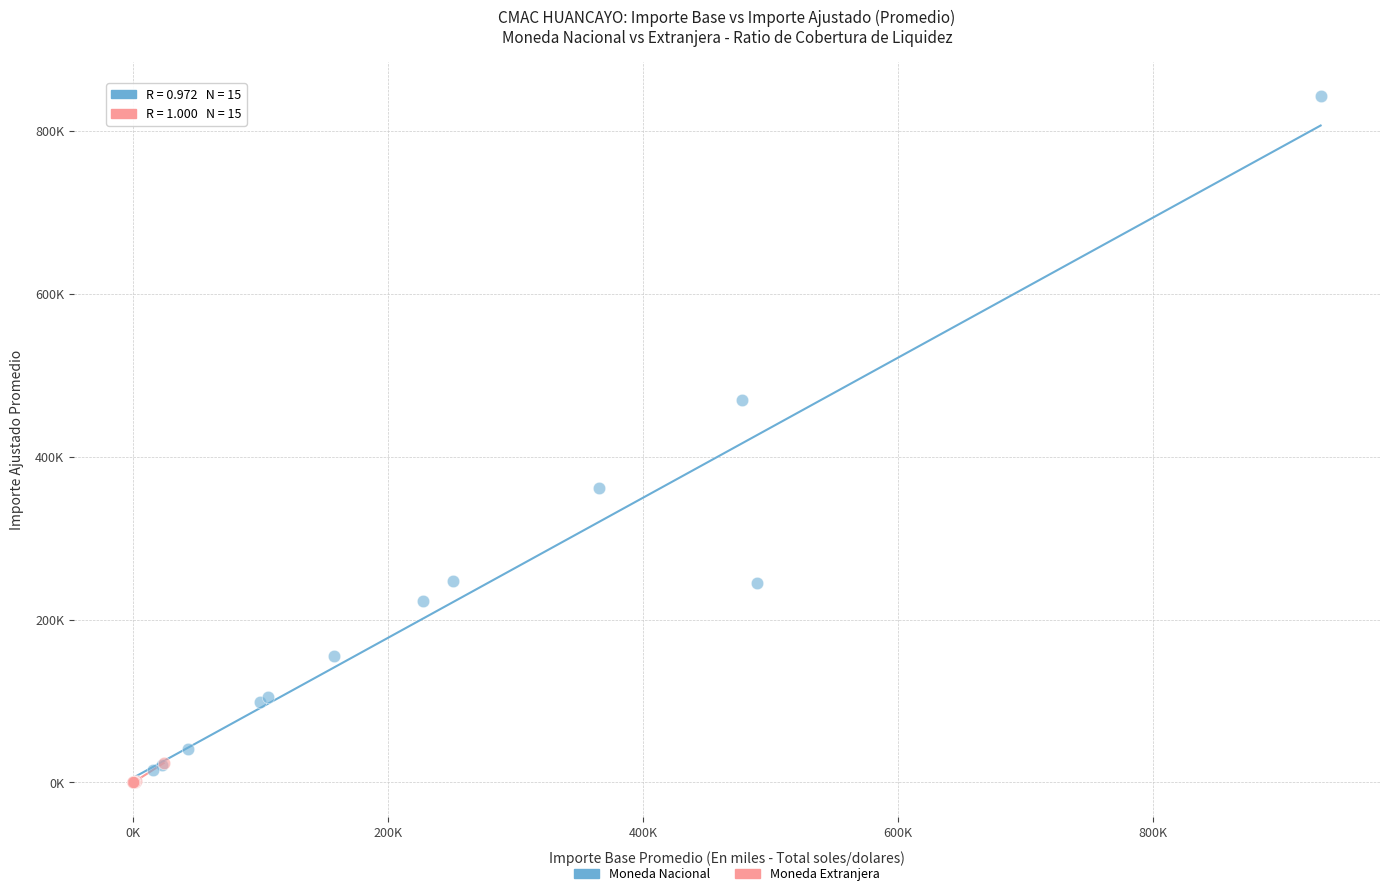

Which series contains the highest Y value?

Moneda Nacional